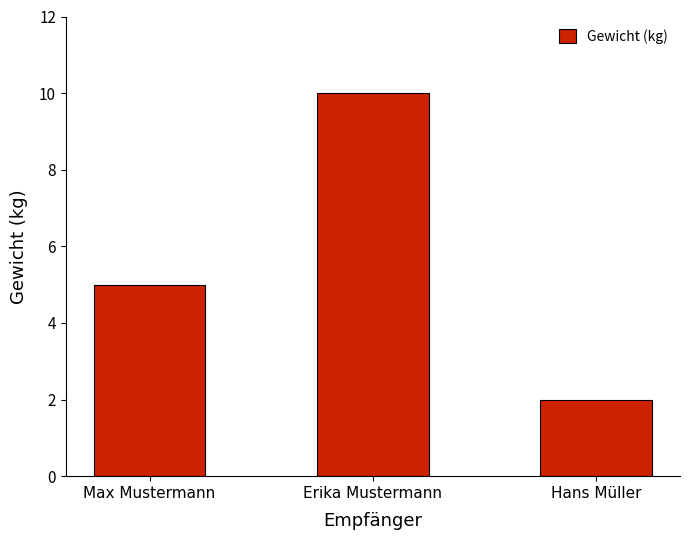

What is the label of the 3rd bar from the left?

Hans Müller